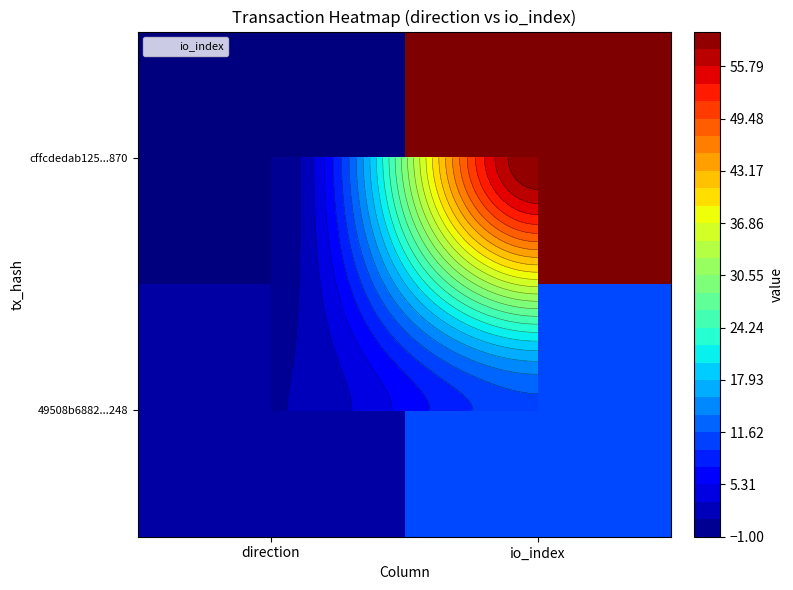

What is the greatest value displayed?

60